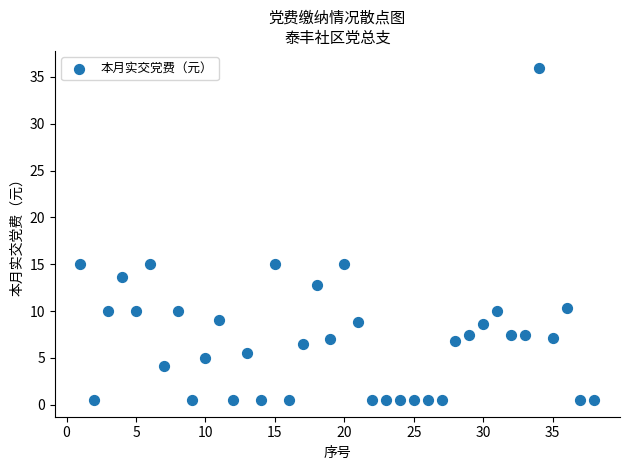

What is the range of X values (max minus min)?

37.0